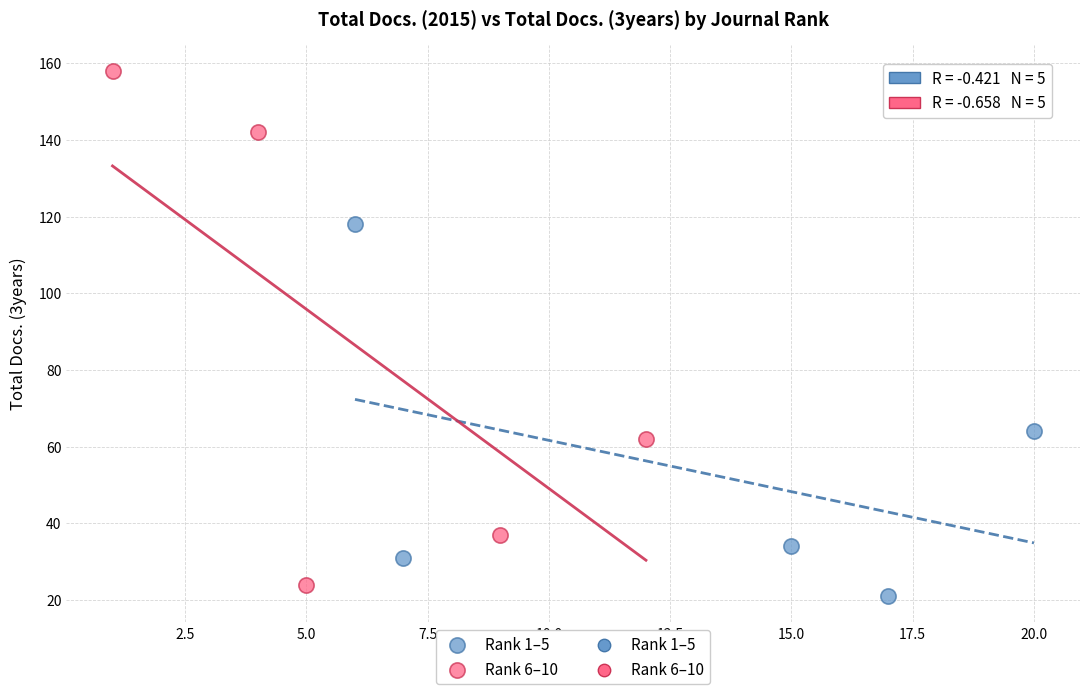

Which series has the widest spread of Y values?

Rank 6–10